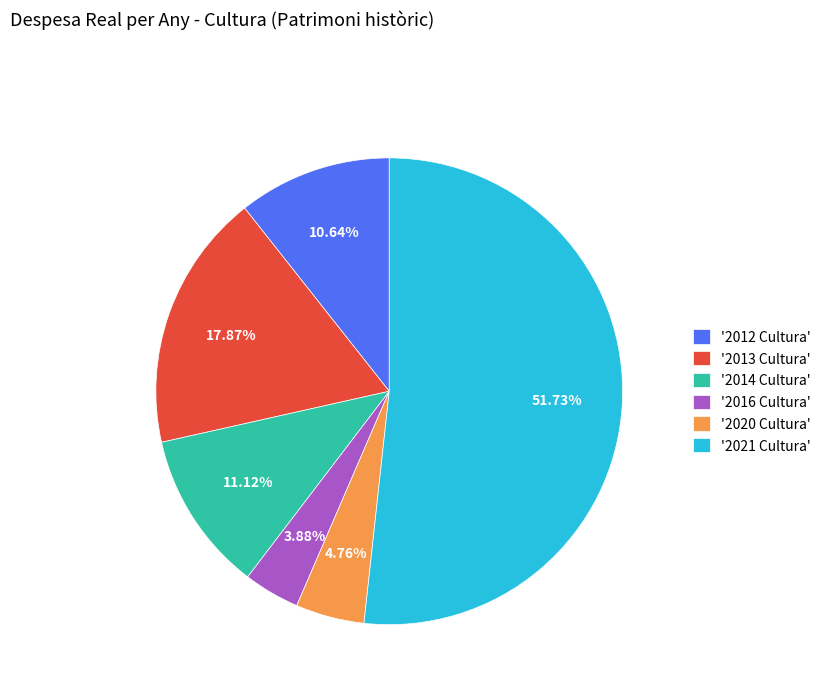

How many slices are in this pie chart?

6